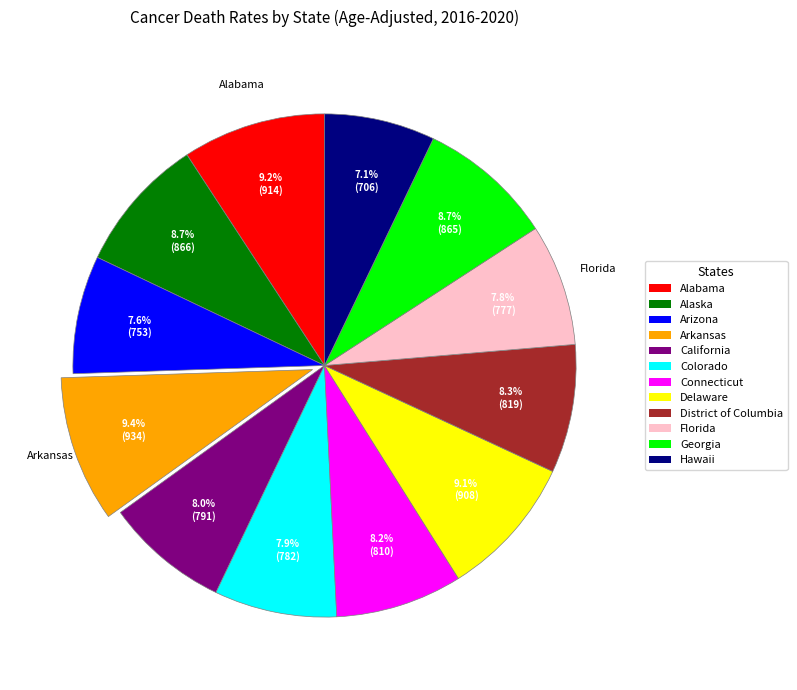

What percentage is the Alaska slice, to the nearest percent?

9%